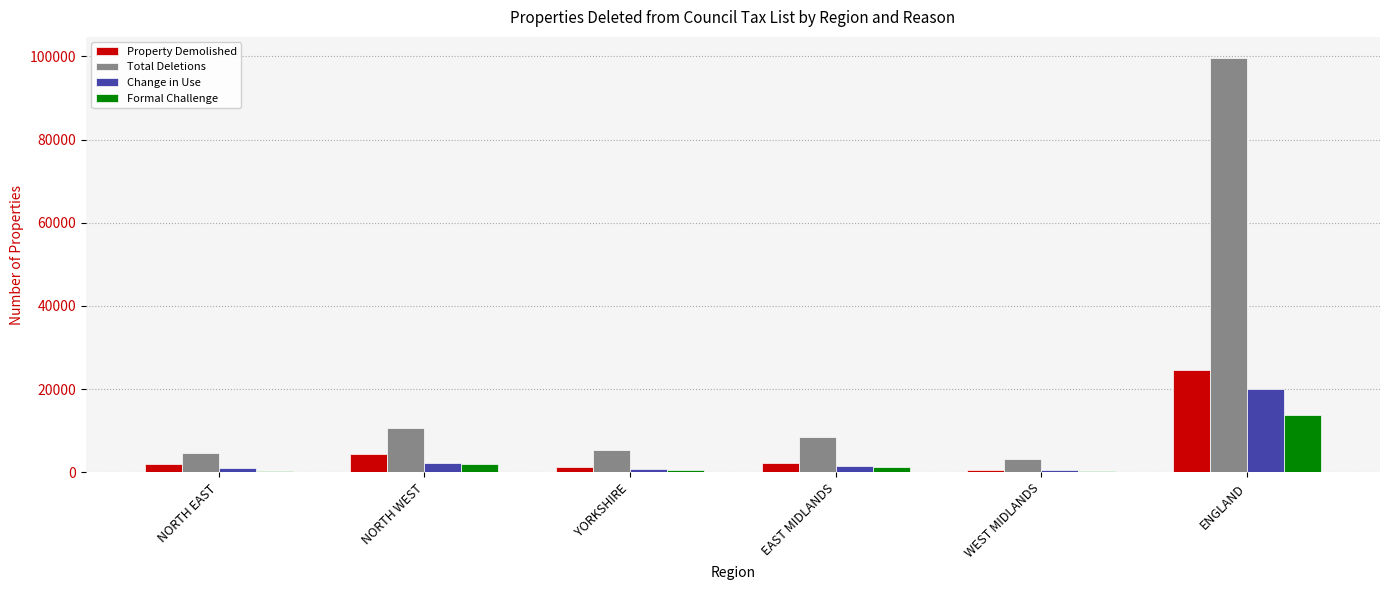

At which category is the sum across all series the highest?

ENGLAND